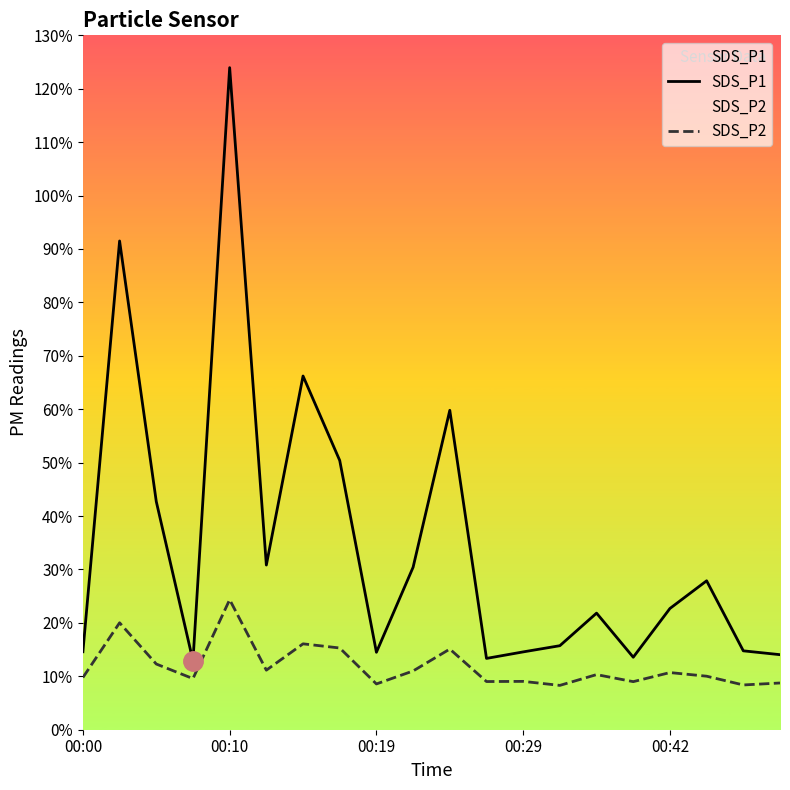

The value of SDS_P2 at 00:42 is 6.6. True or false?

False